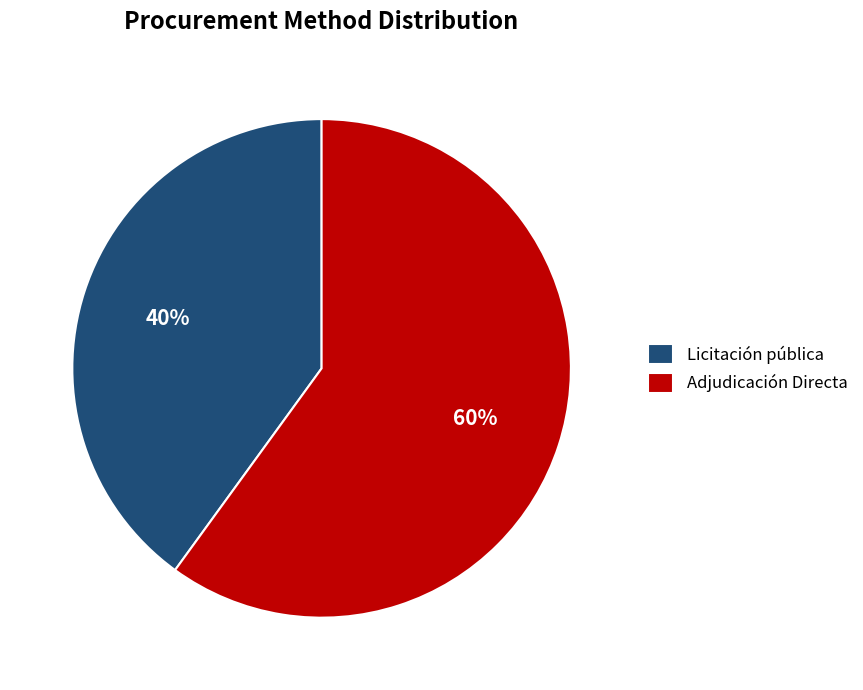

Do Licitación pública and Adjudicación Directa together represent more than half of the pie?

Yes